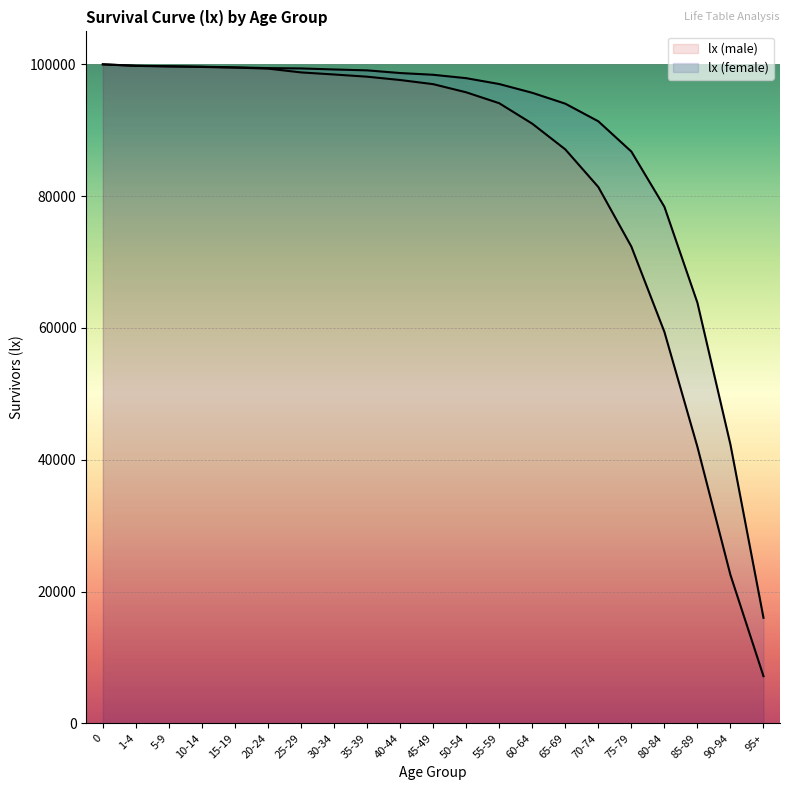

The value of lx (male) at 35-39 is 98127. True or false?

True